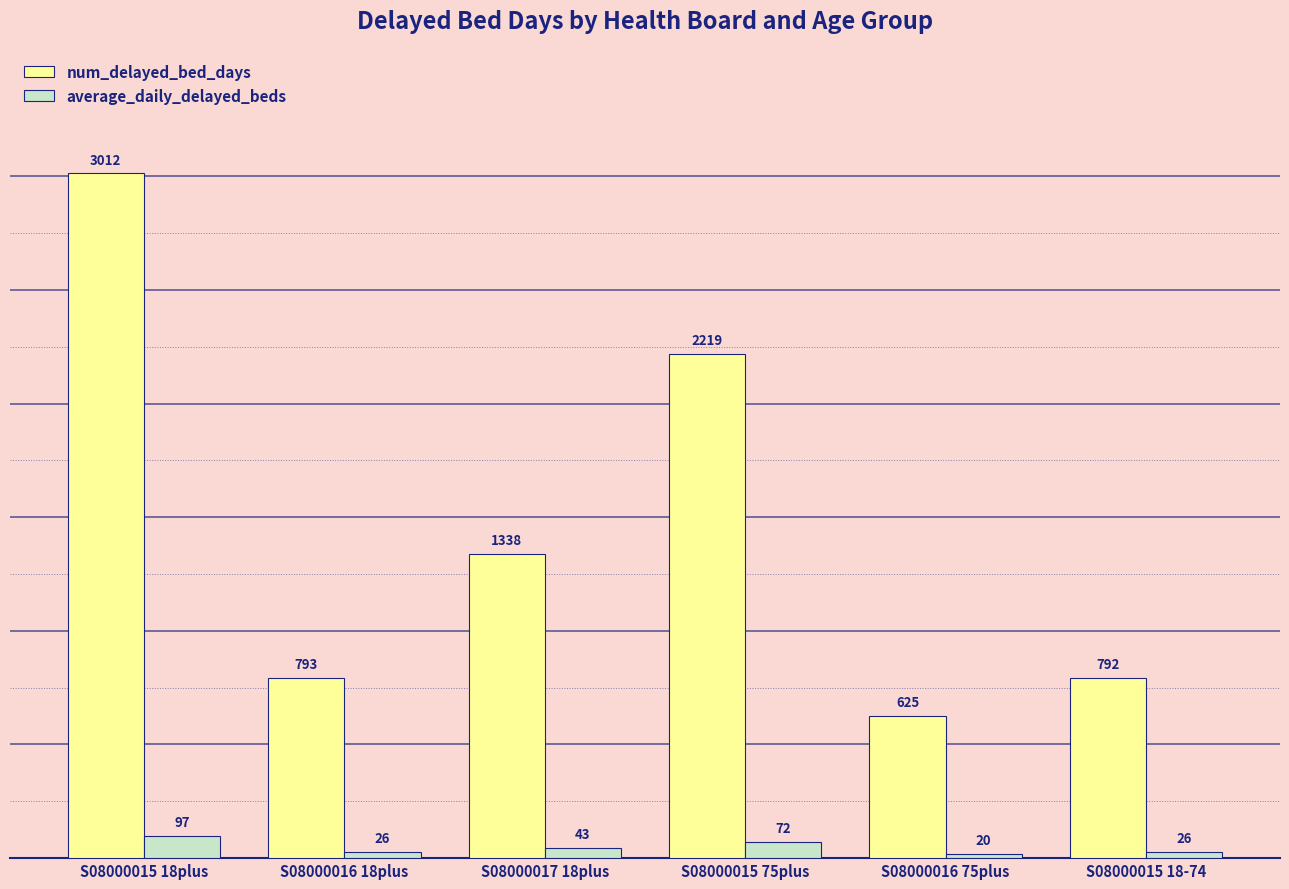

At which label is num_delayed_bed_days closest to 1818?

S08000015 75plus